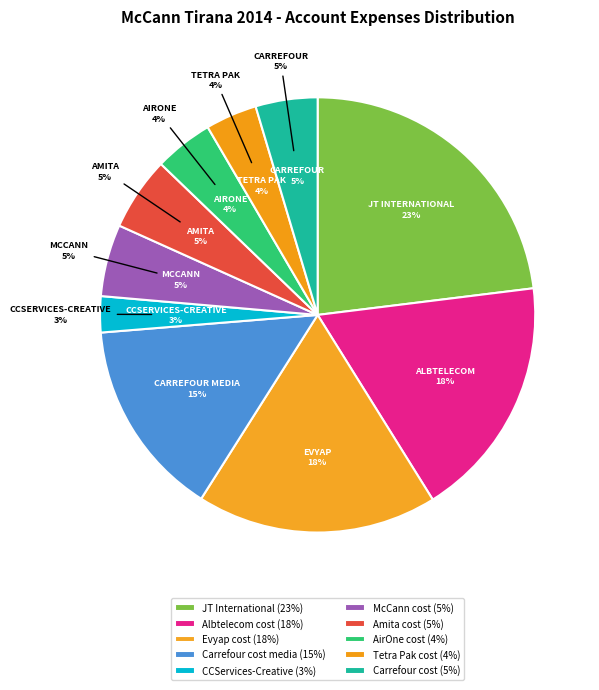

To the nearest percent, what is the average slice percentage?

10%